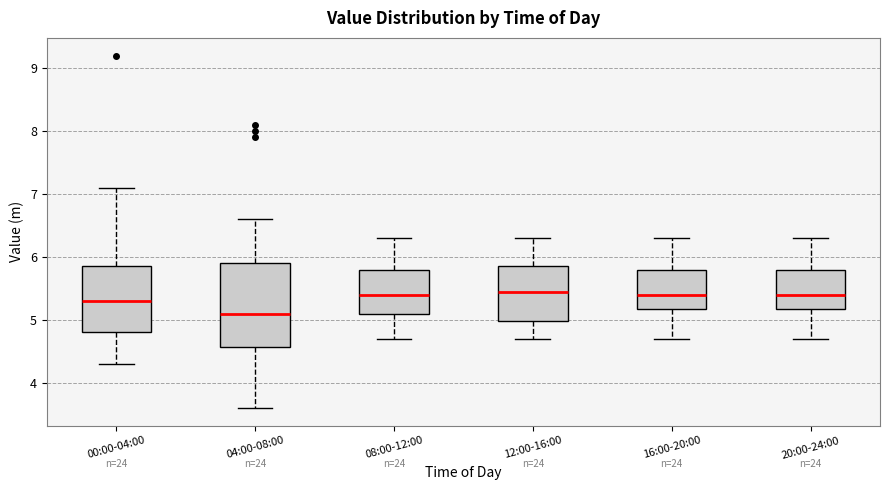

Where does the lower whisker of the box for 00:00-04:00 end on the y-axis? The values are not printed on the chart, so give them approximately, as read against the axis.

4.3